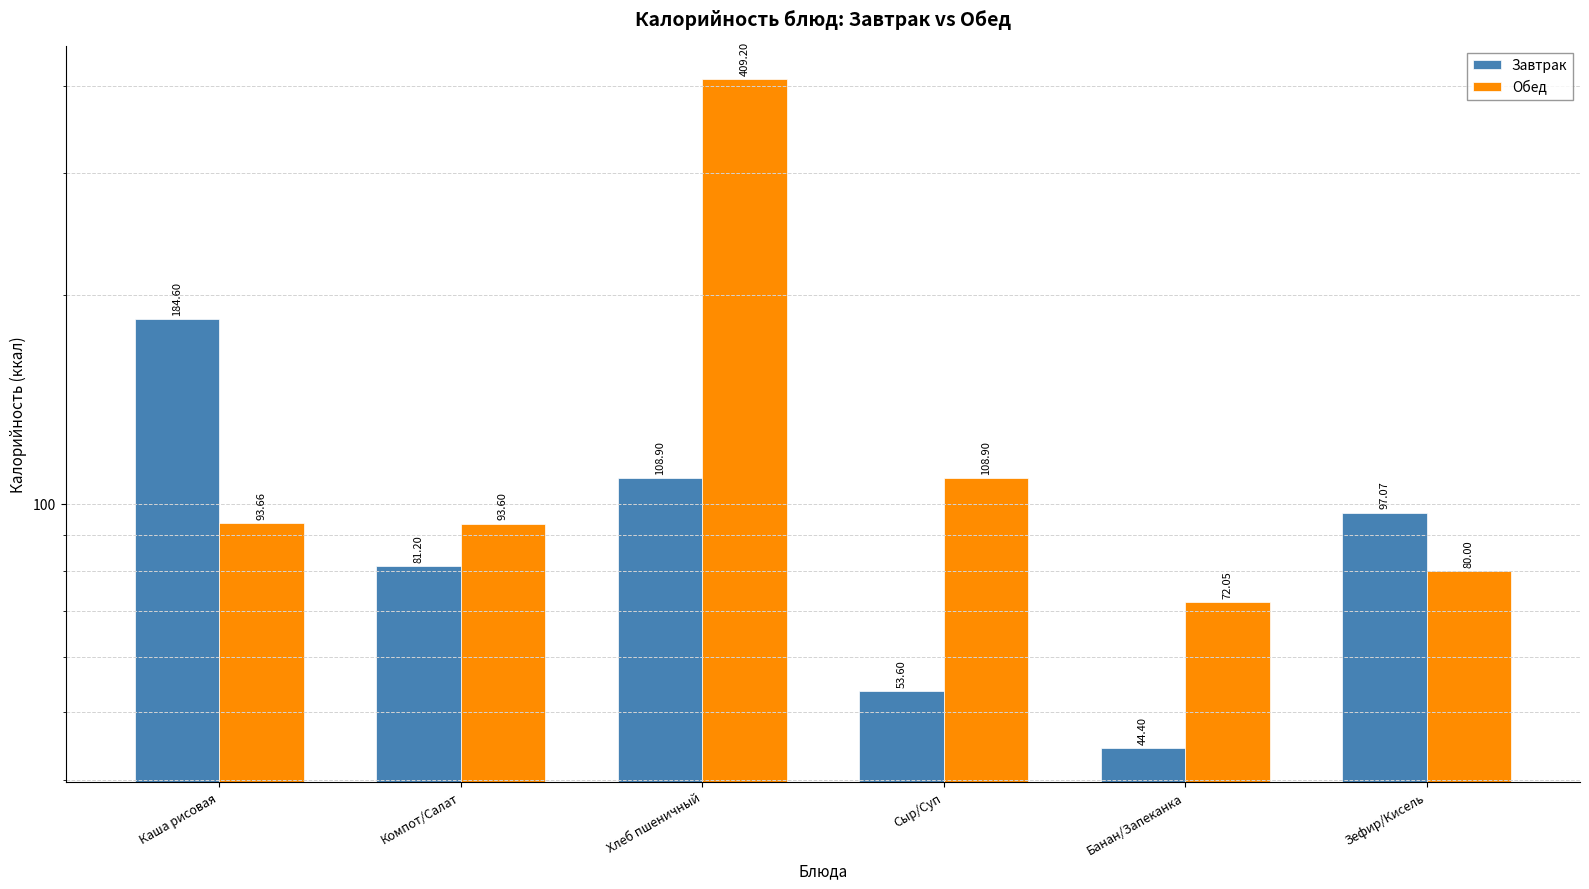

At which label does Завтрак first exceed 97?

Каша рисовая